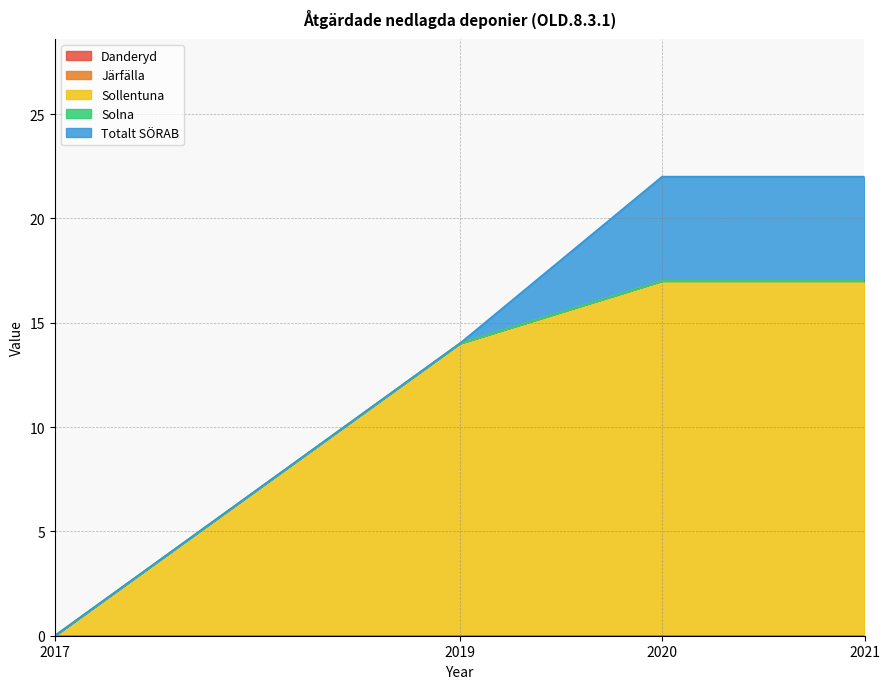

Is the value of Solna at 2021 greater than the value of Sollentuna at 2020?

No